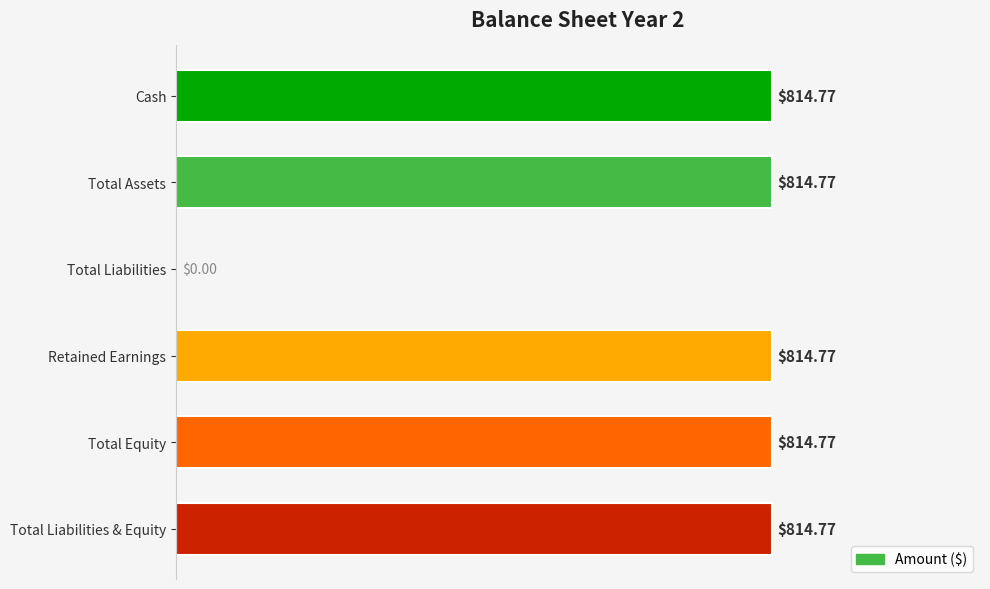

What is the sum of the values at Cash and Total Liabilities & Equity?

1629.5